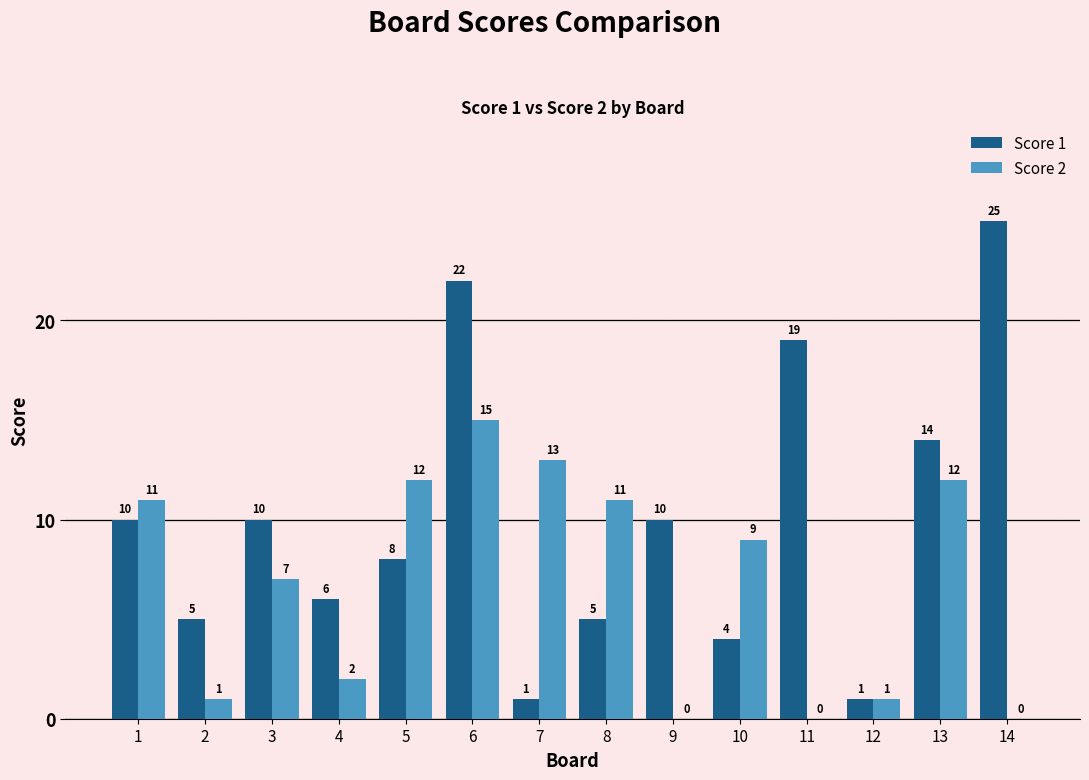

Reading left to right, what are all the values shown in this chart?

Score 1: 1=10	2=5	3=10	4=6	5=8	6=22	7=1	8=5	9=10	10=4	11=19	12=1	13=14	14=25
Score 2: 1=11	2=1	3=7	4=2	5=12	6=15	7=13	8=11	9=0	10=9	11=0	12=1	13=12	14=0